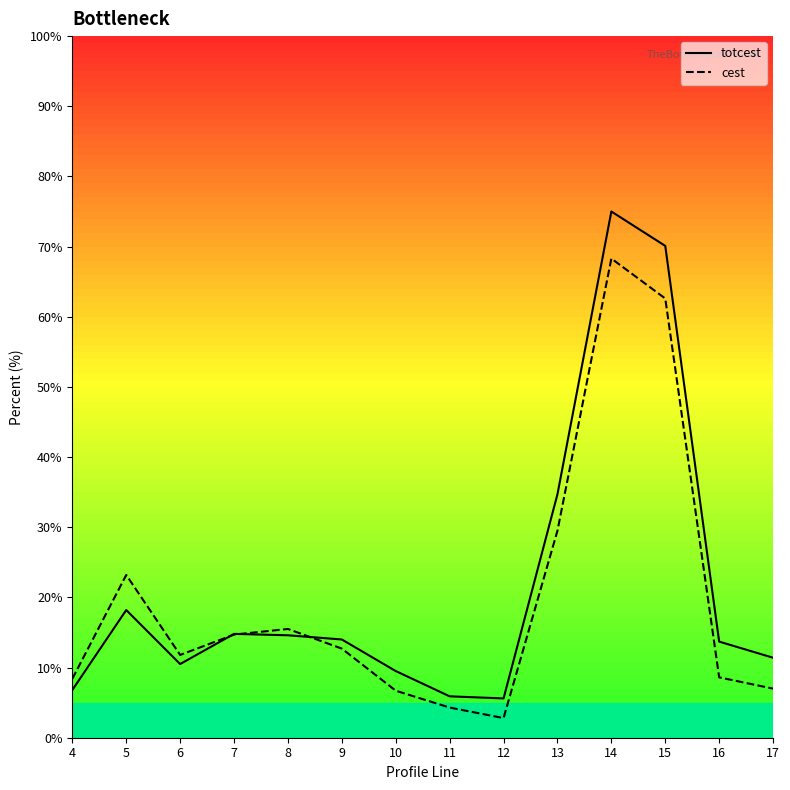

Rank the series by their average value, from highest to lowest.

totcest, cest